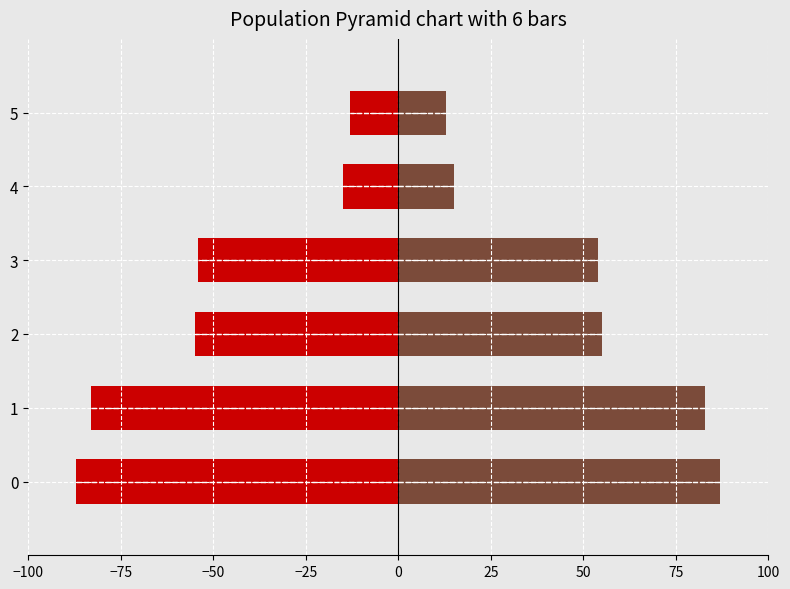

The value of Rest of State at 3 is 54. True or false?

True